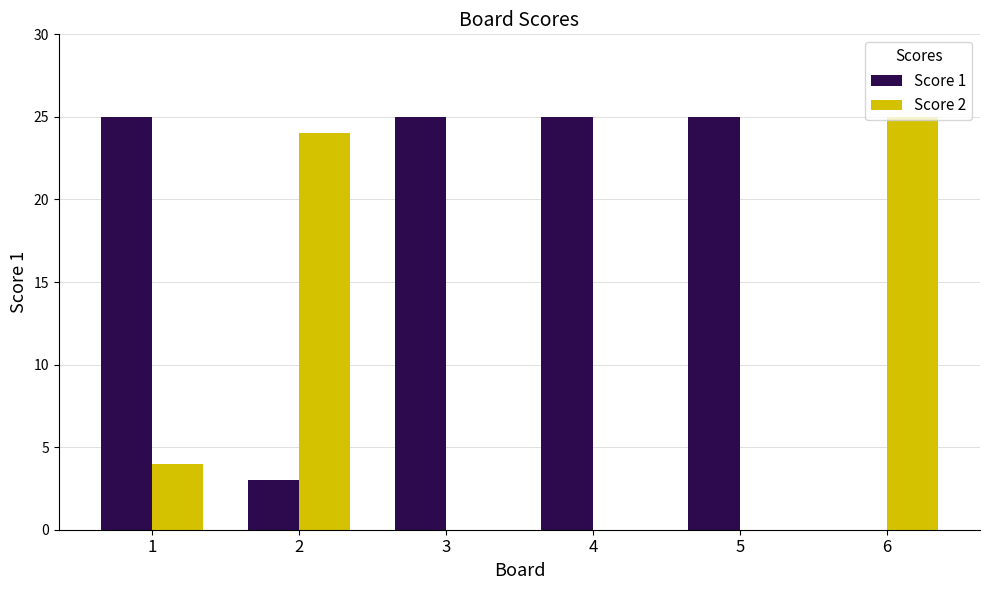

Between 1 and 3, which series saw the biggest shift?

Score 2